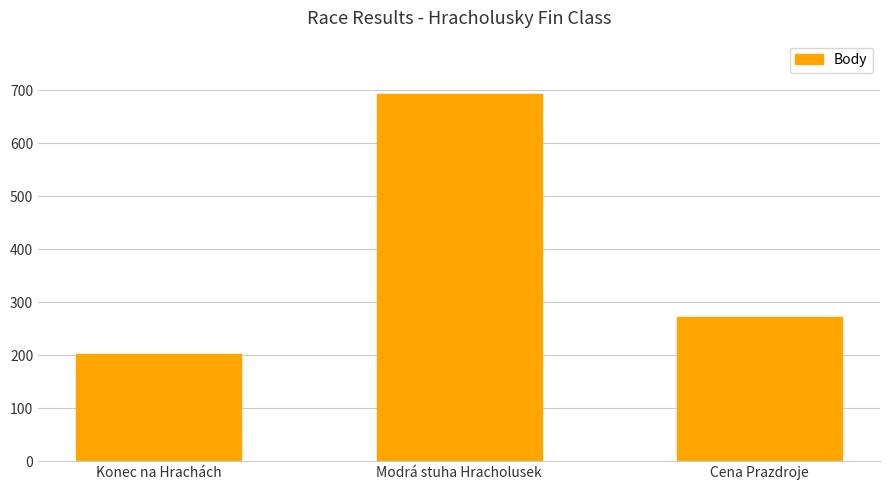

What is the label of the 2nd bar from the right?

Modrá stuha Hracholusek